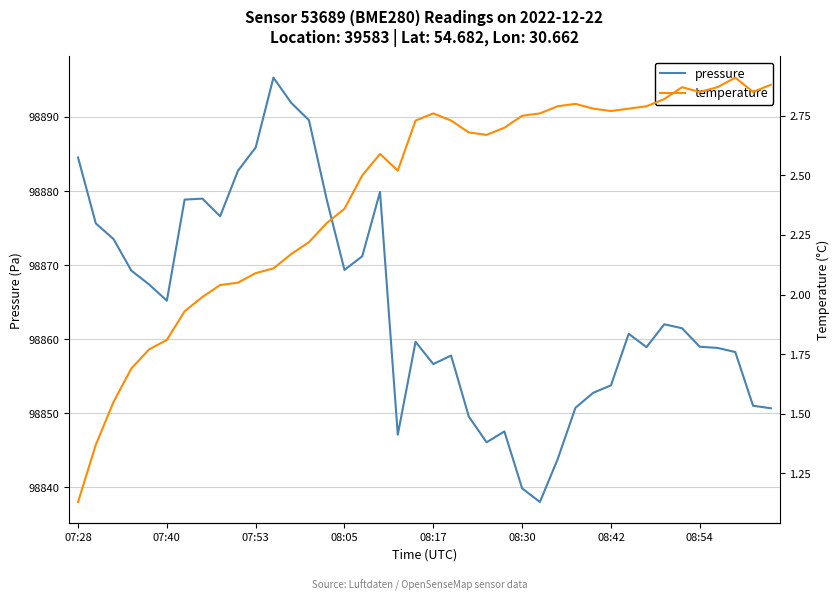

What is the minimum value shown in the chart?

1.1